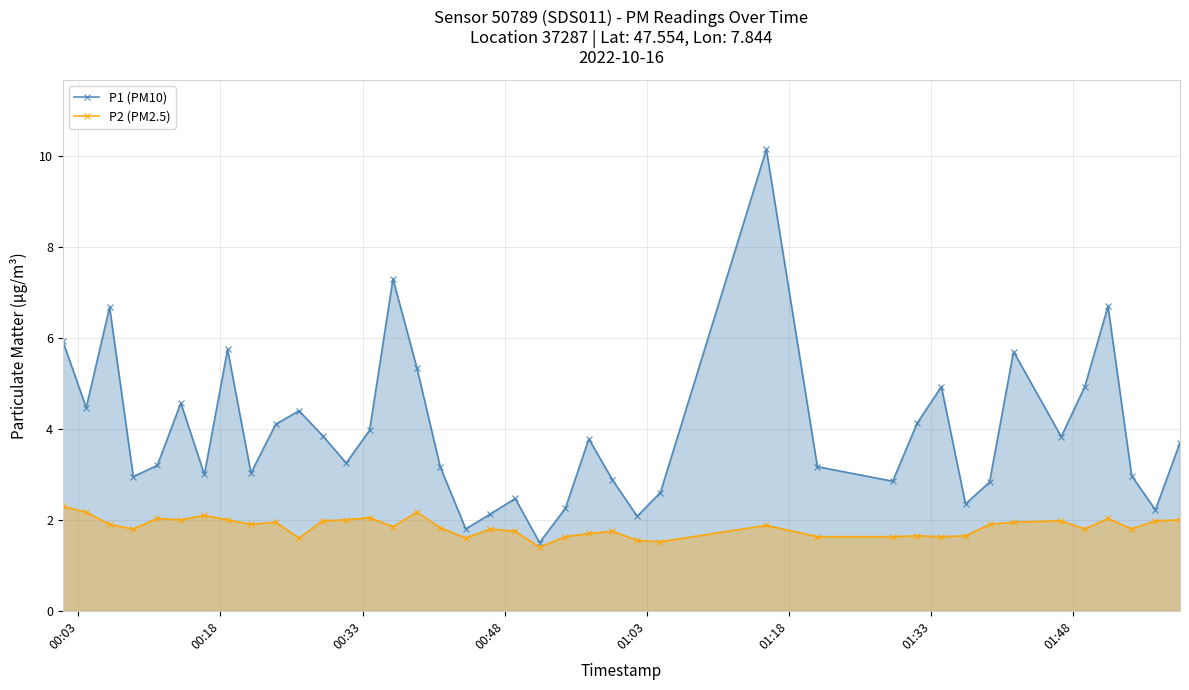

What is the value of the P1 (PM10) point at the 23rd from the left?

3.8